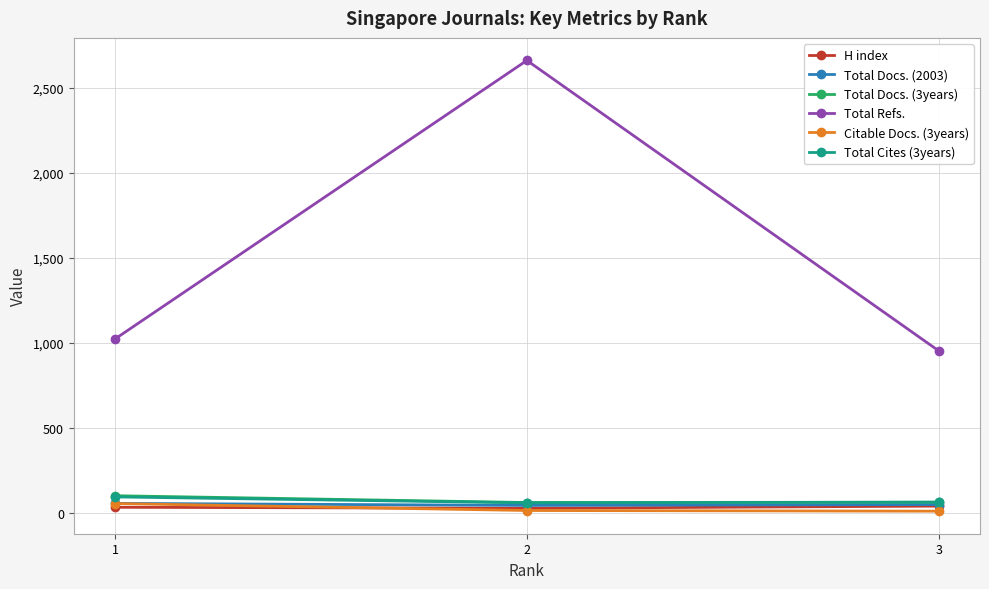

Count the number of categories in the chart.

3